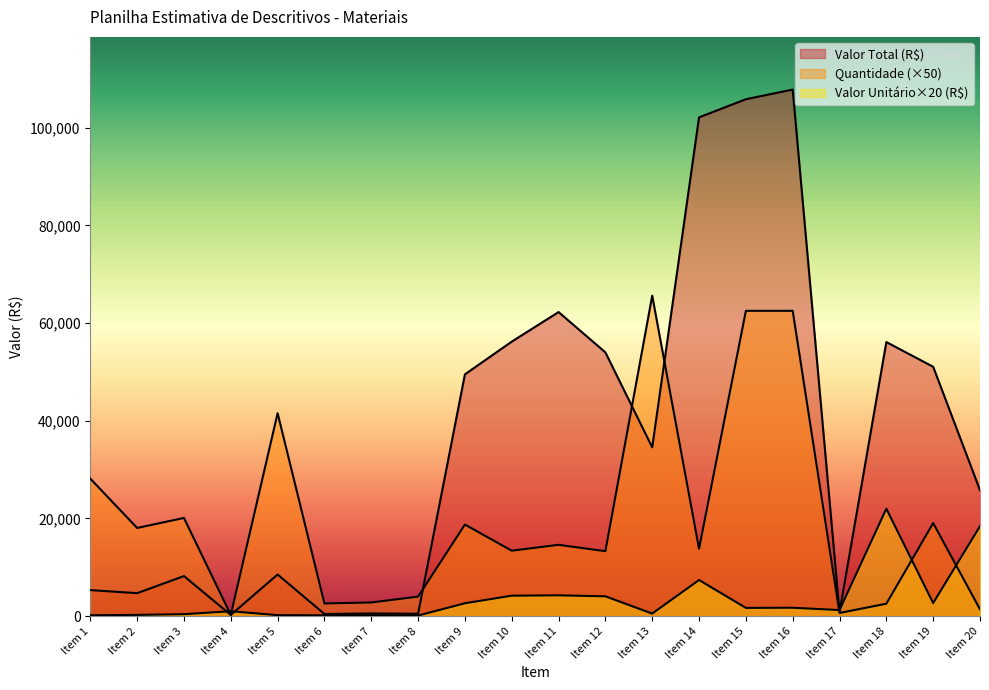

How many interior local valleys does the Valor Total (R$) series have?

6